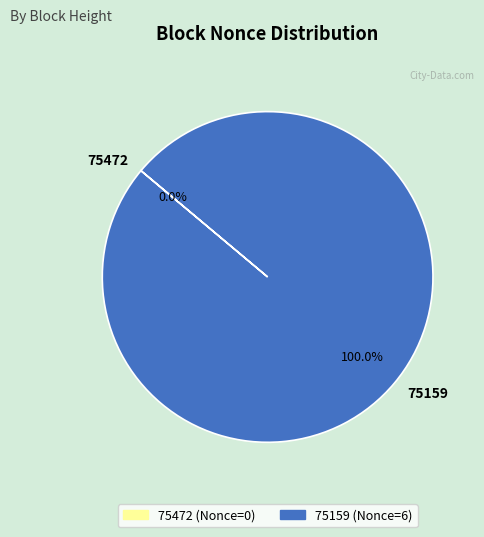

Which category has the biggest portion of the pie?

75159